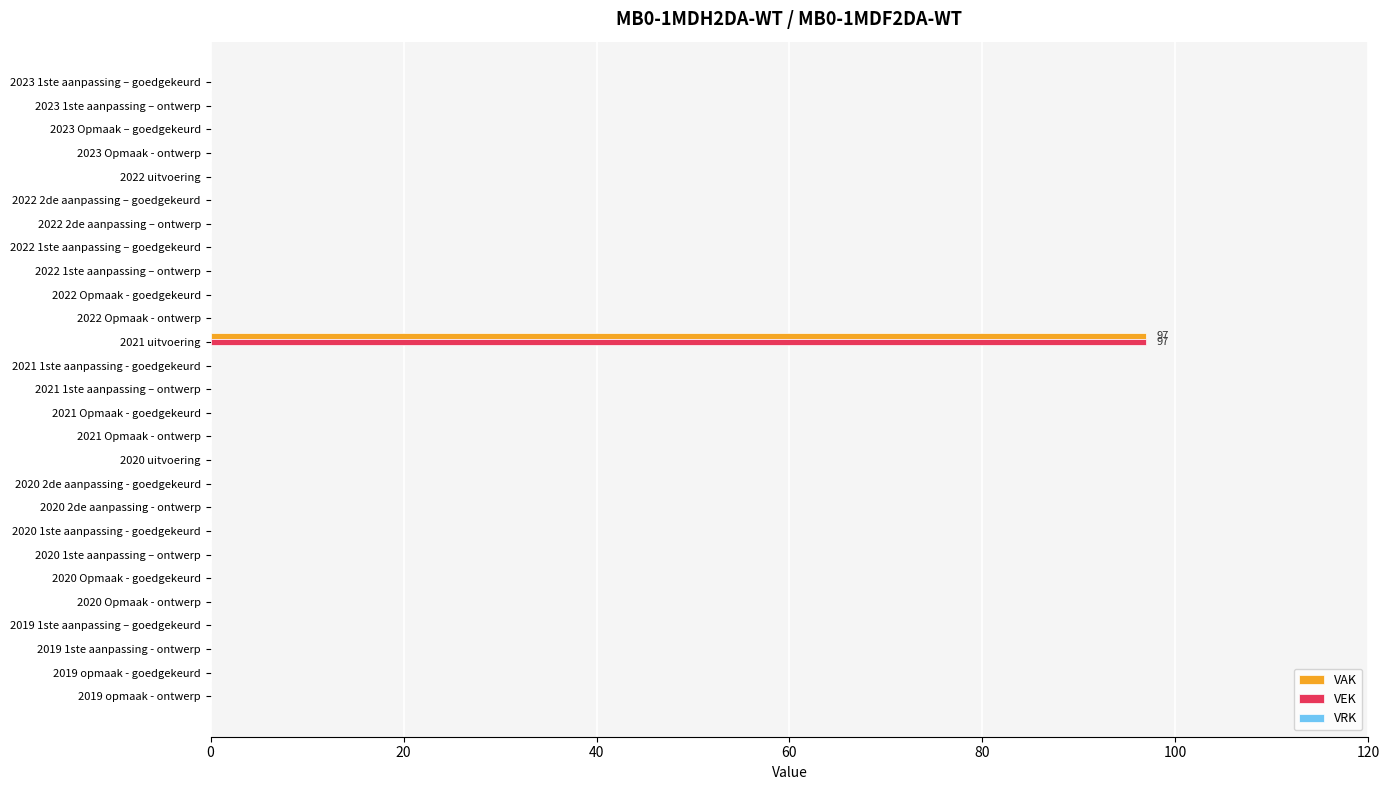

What is the sum of all VAK values?

97